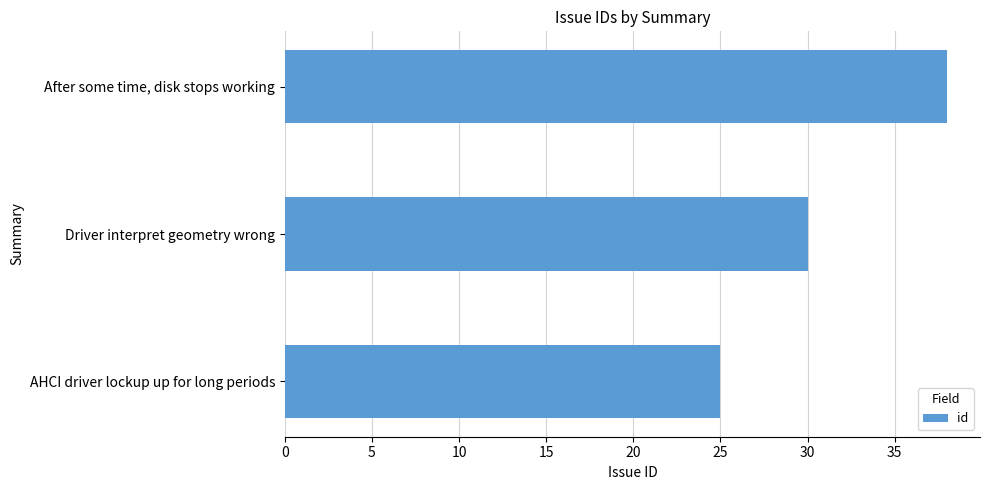

How many distinct data groups are displayed?

1